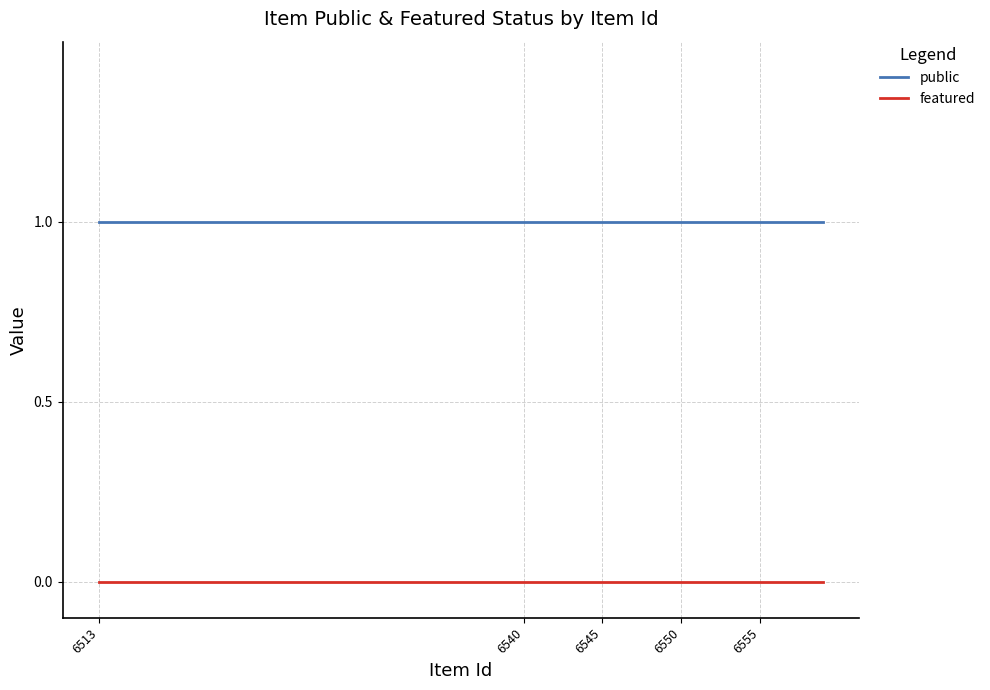

Rank the series by their average value, from lowest to highest.

featured, public